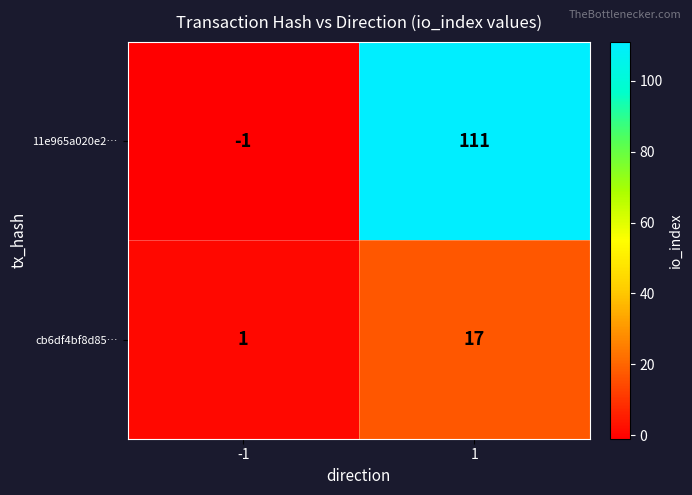

Between -1 and 1, which series saw the biggest shift?

11e965a020e2…